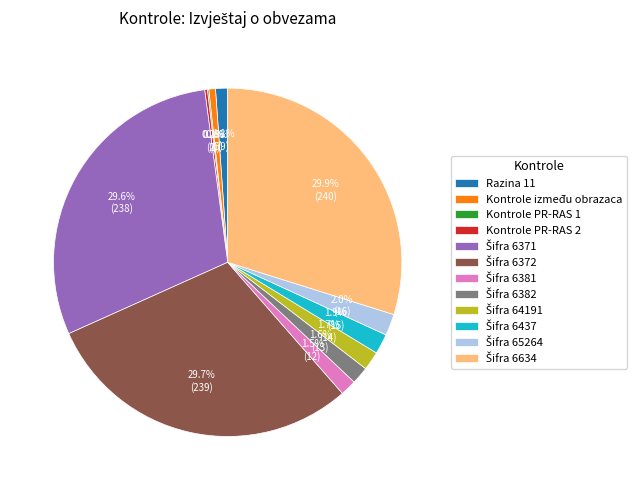

True or false: Razina 11 accounts for 11% of the total.

False